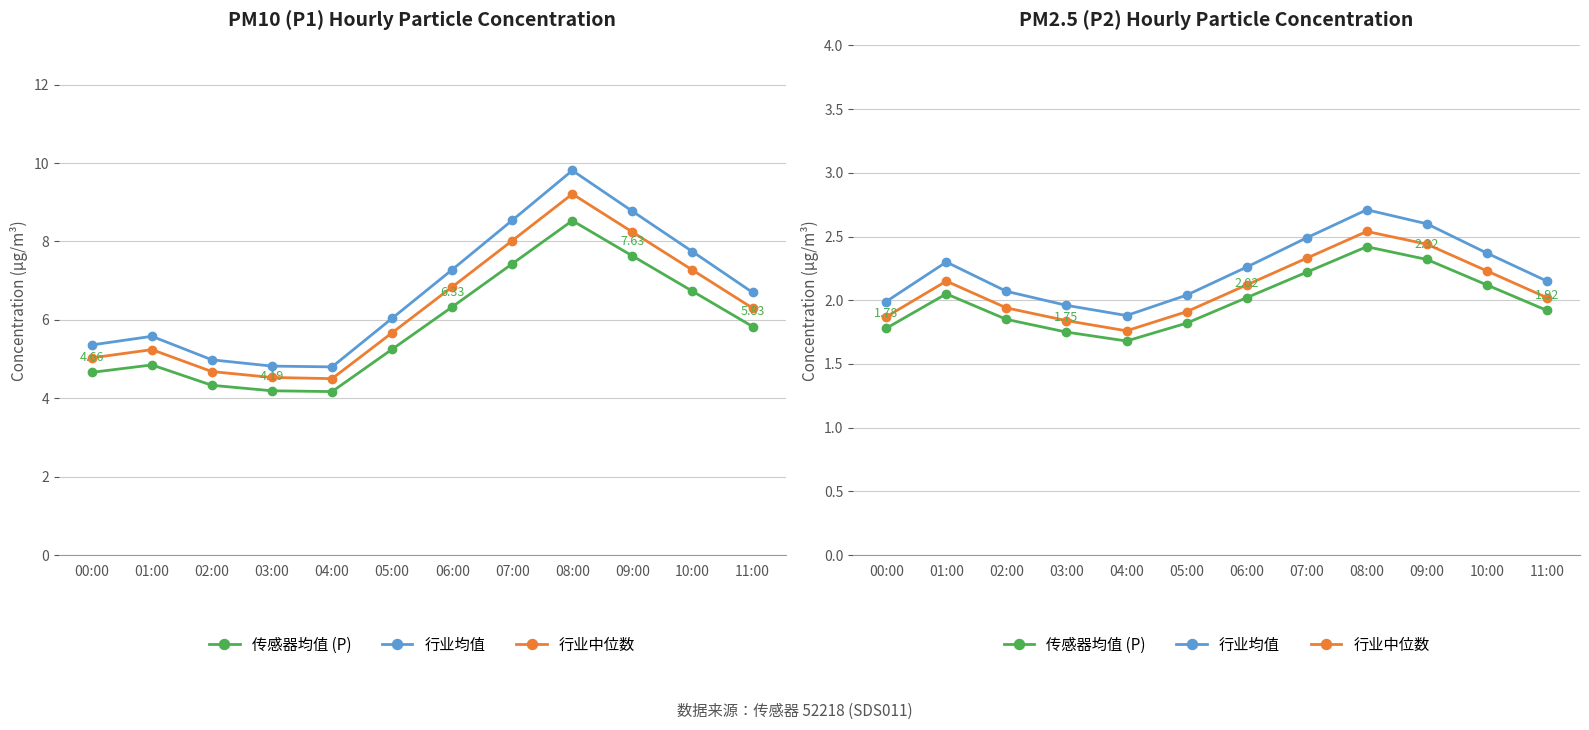

At how many categories does at least one series exceed 2?

9